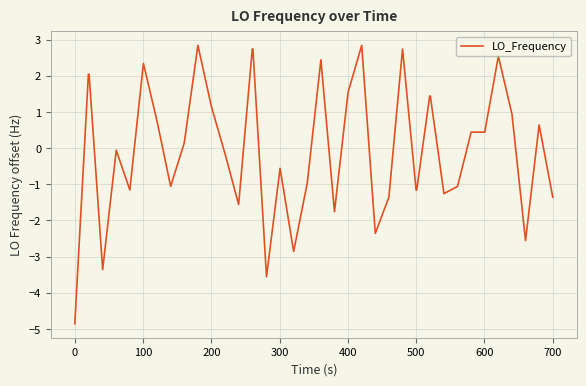

How many values are below 0?

20